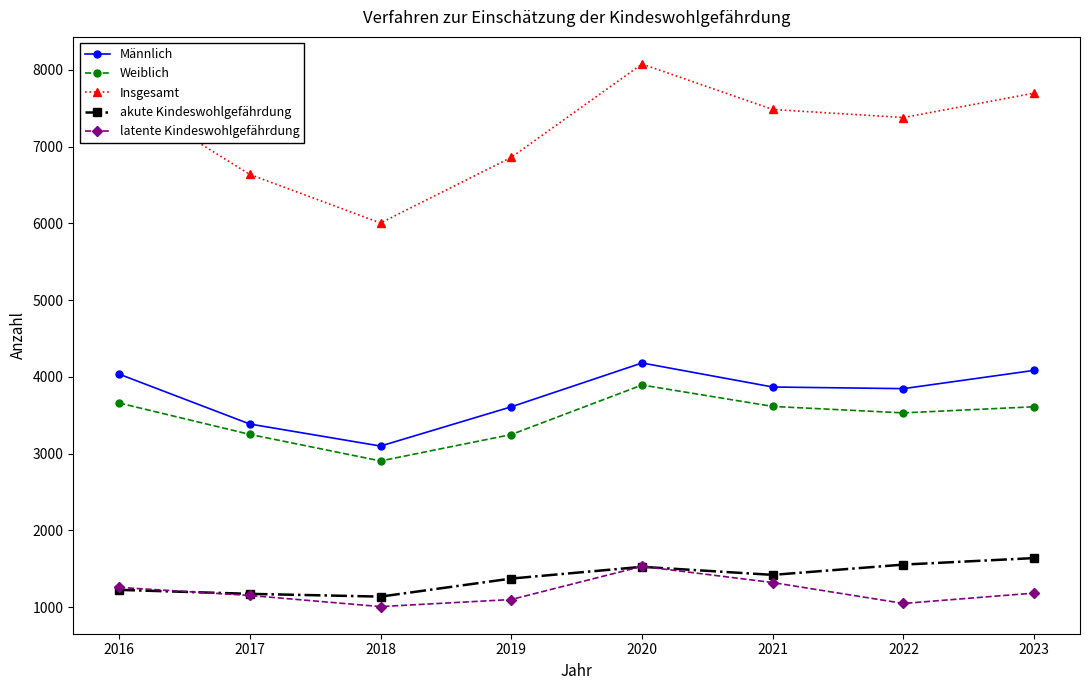

What is the value of the Männlich point at the 2nd from the left?

3386